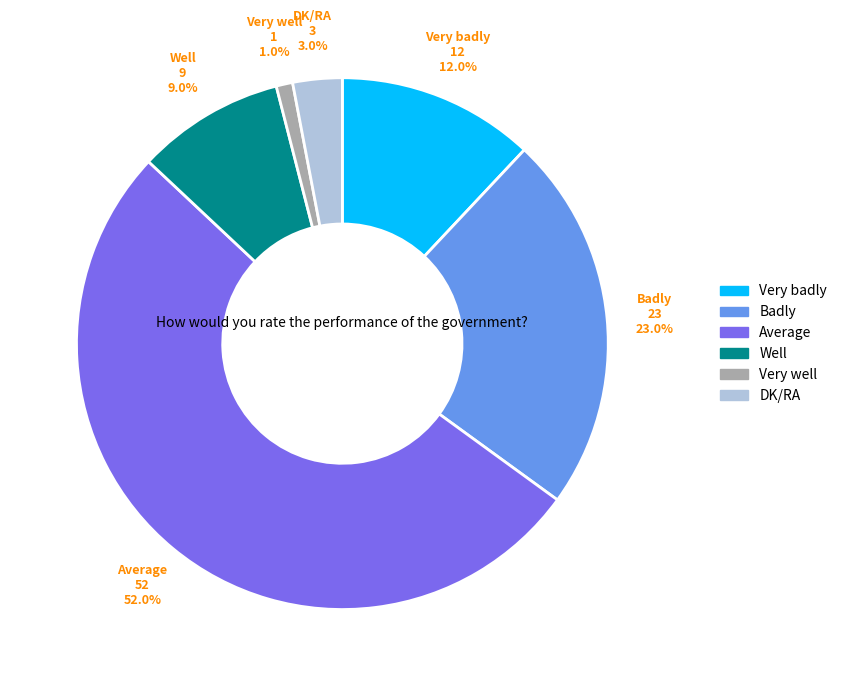

Approximately how many times larger is the value at Average compared to Well?

5.8